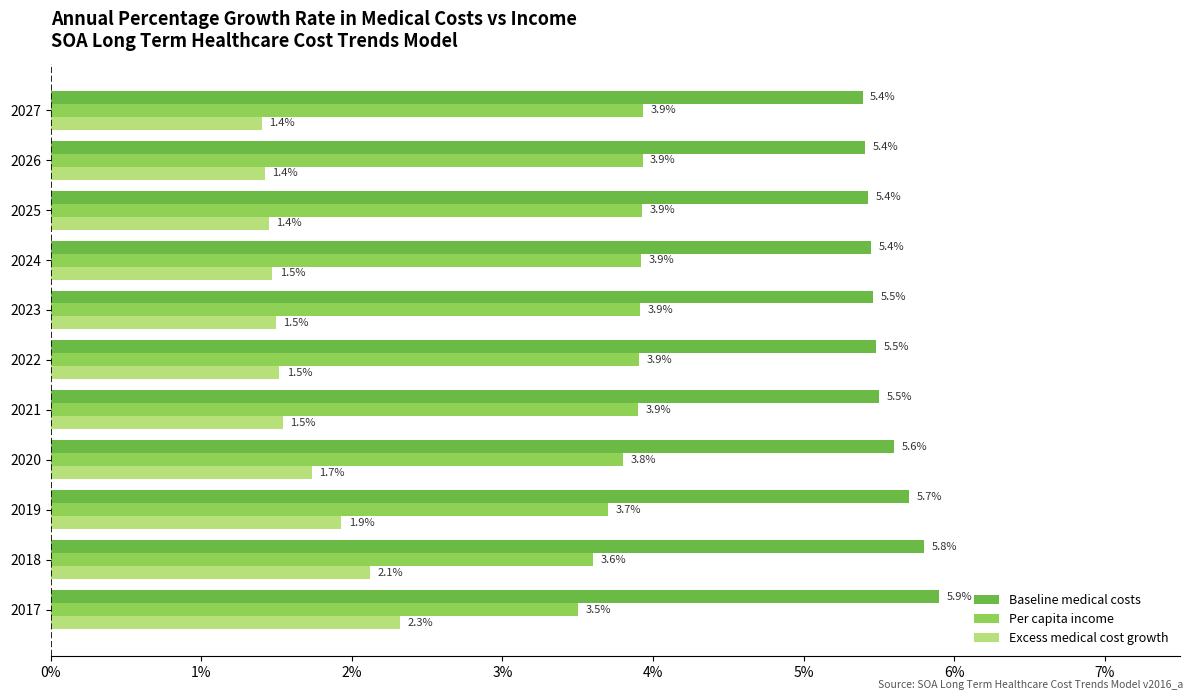

Which series has the largest total across all categories?

Baseline medical costs